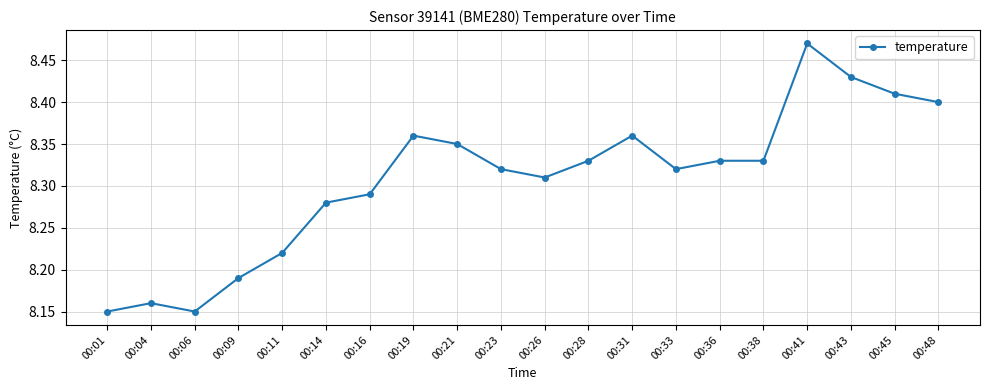

Count the number of data series in this chart.

1